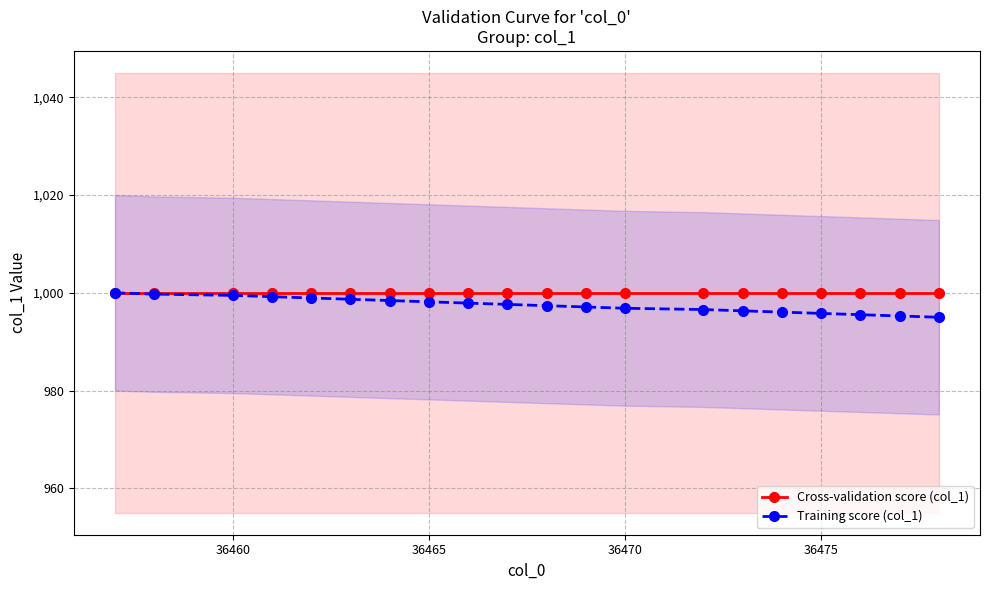

True or false: Training score (col_1) and Cross-validation score (col_1) cross at least once.

False